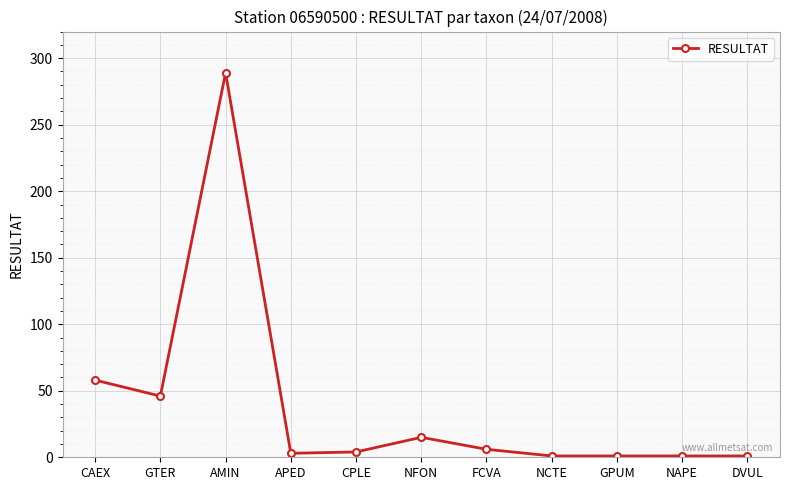

Where does the data first go above 4?

CAEX